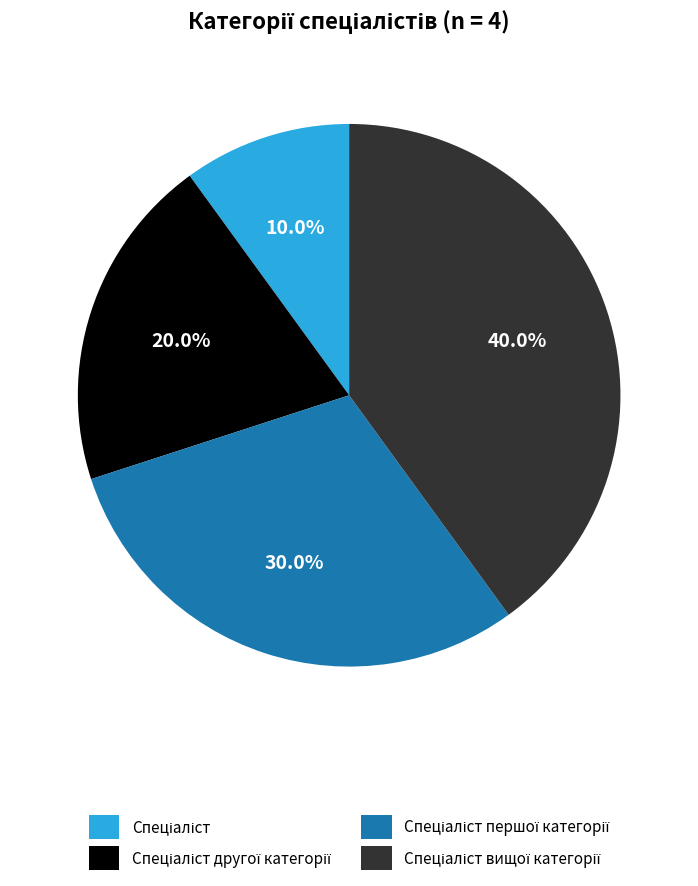

Is there a majority slice in this chart?

No